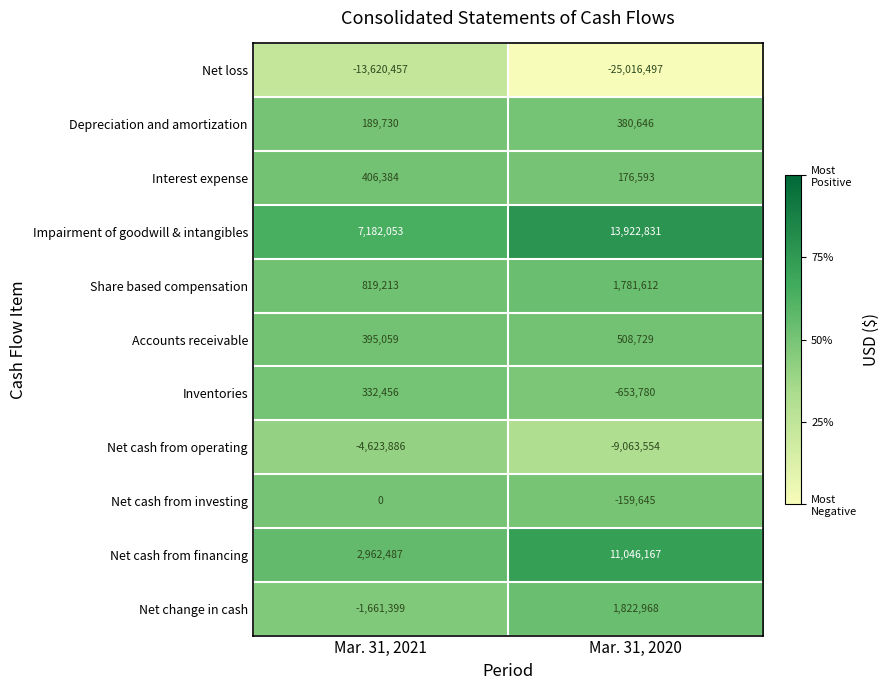

What is the difference between the Depreciation and amortization values at Mar. 31, 2020 and Mar. 31, 2021?

190916